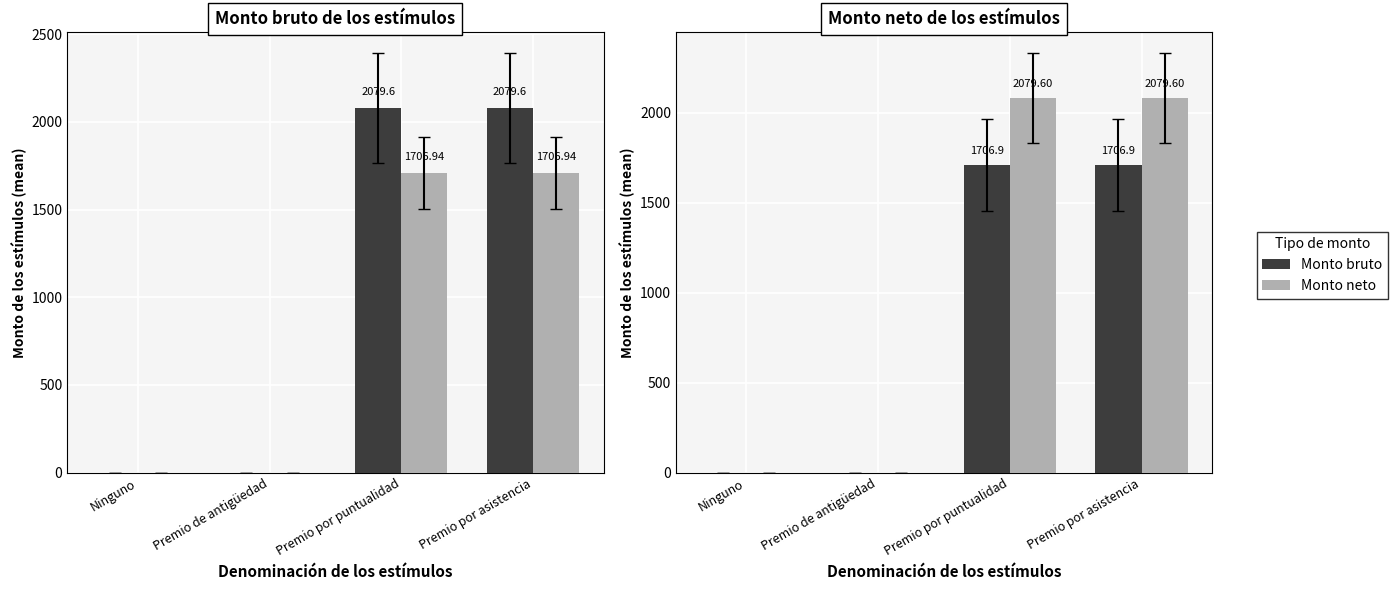

What is the label of the 2nd bar from the left?

Premio de antigüedad